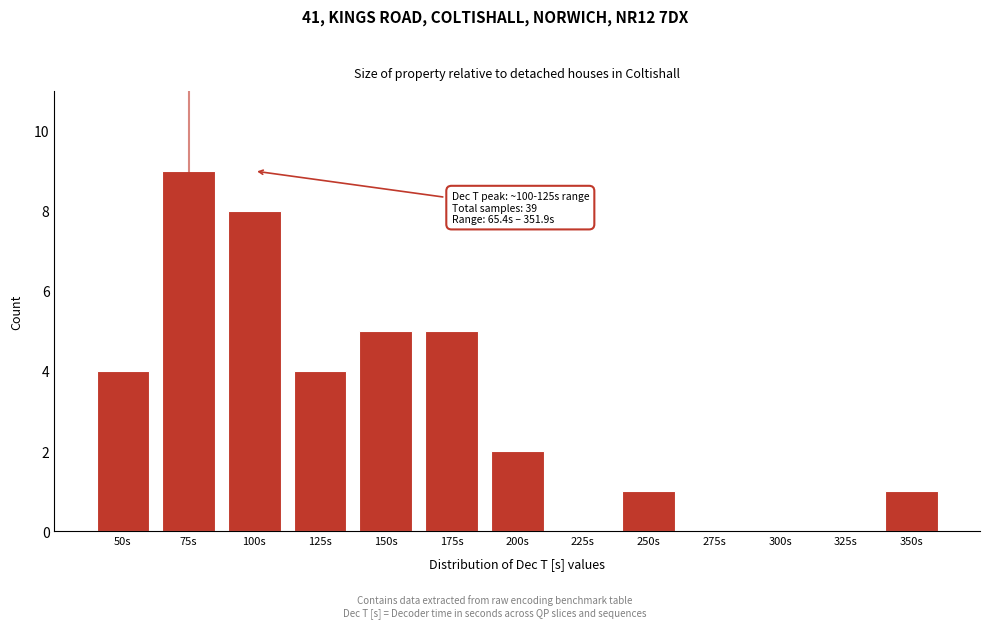

Reading left to right, transcribe all the data shown in this chart.

50s=4	75s=9	100s=8	125s=4	150s=5	175s=5	200s=2	225s=0	250s=1	275s=0	300s=0	325s=0	350s=1